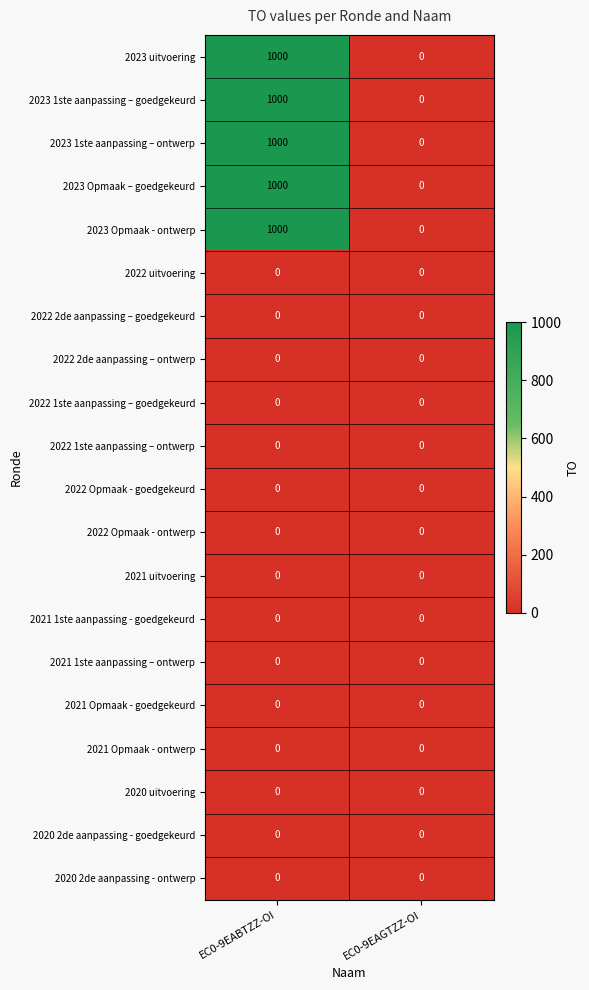

What is the total value across all series at EC0-9EABTZZ-OI?

5000